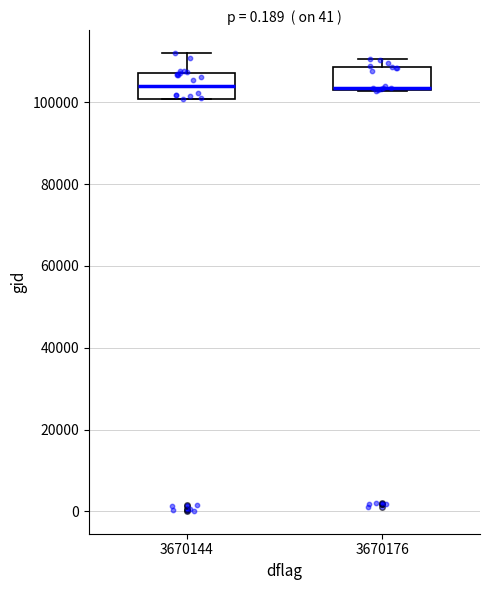

Reading left to right, transcribe this box plot: for each box, give where its median line is, the range the box spans, and where its two whiskers end, as read against the y-axis. The values are not printed on the chart, so give them approximately, as read against the axis.

3670144: median 104000, box 100000 to 108000, whiskers 100000 to 112000
3670176: median 104000, box 102000 to 108000, whiskers 102000 to 110000